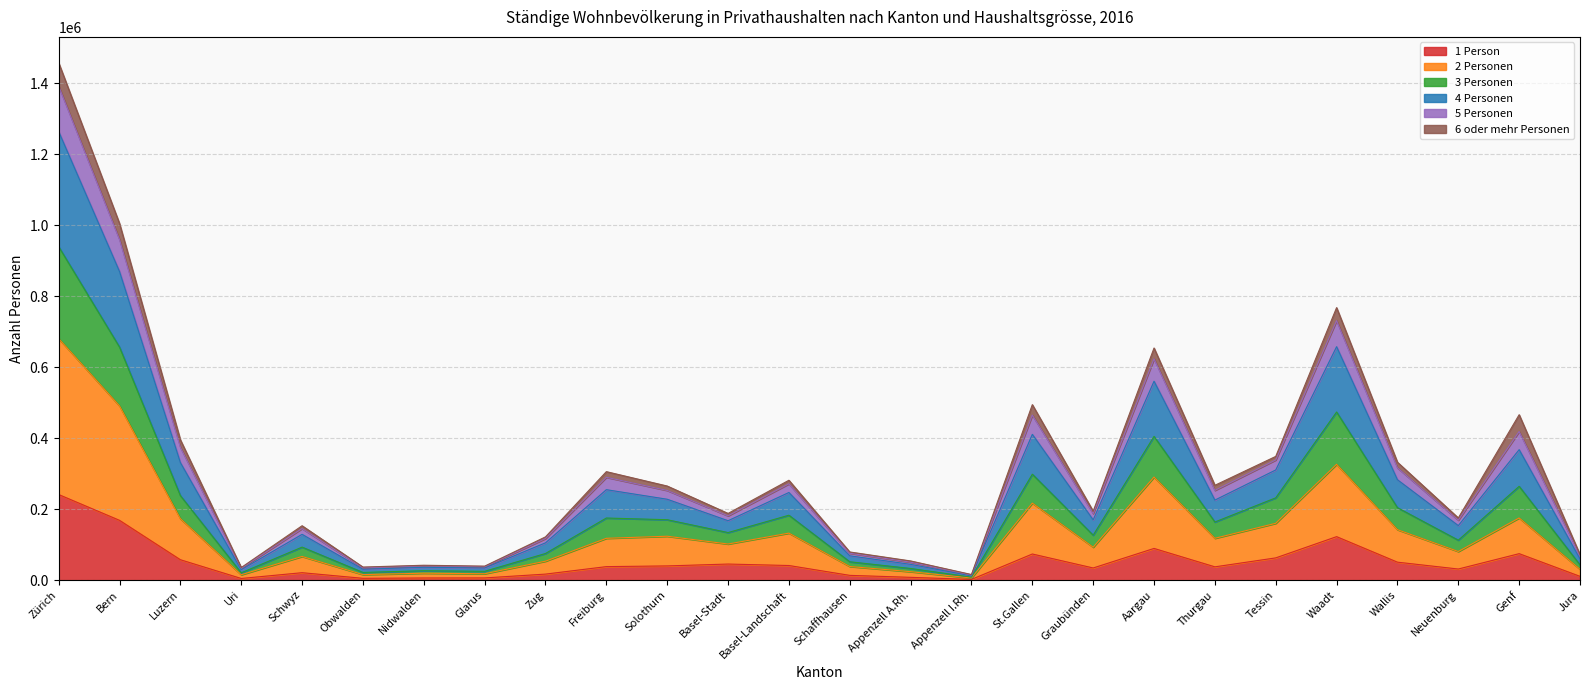

True or false: 5 Personen and 4 Personen intersect in this chart.

False